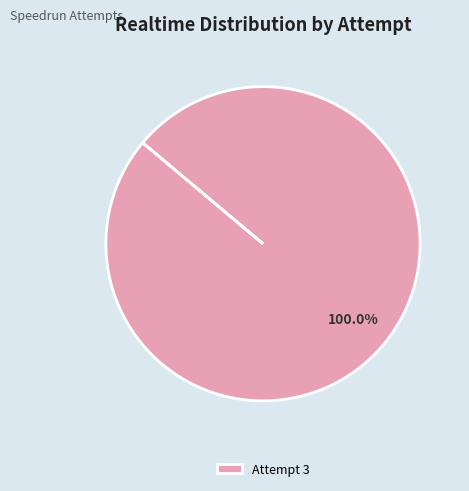

To the nearest percent, what portion does Attempt 3 represent?

100%